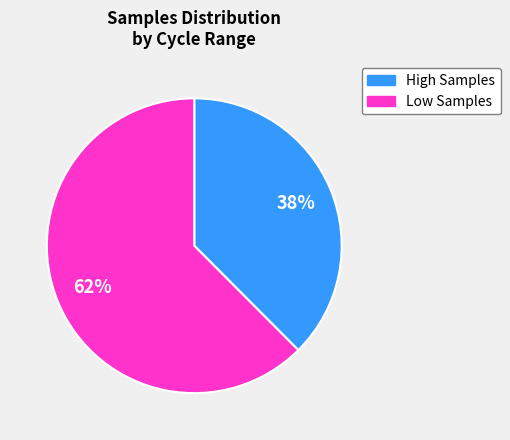

To the nearest percent, what is the average slice percentage?

50%